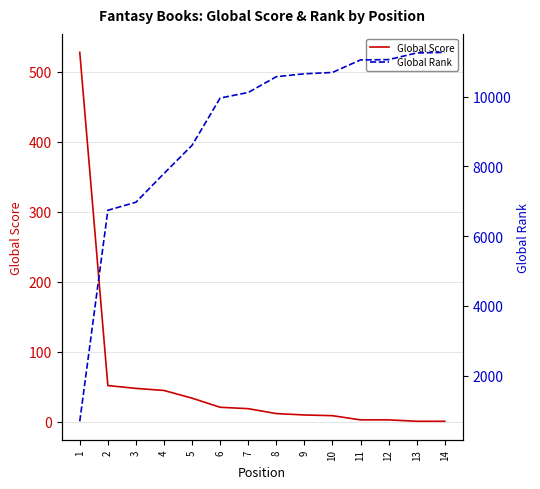

What are all the series names shown in the legend?

Global Score, Global Rank